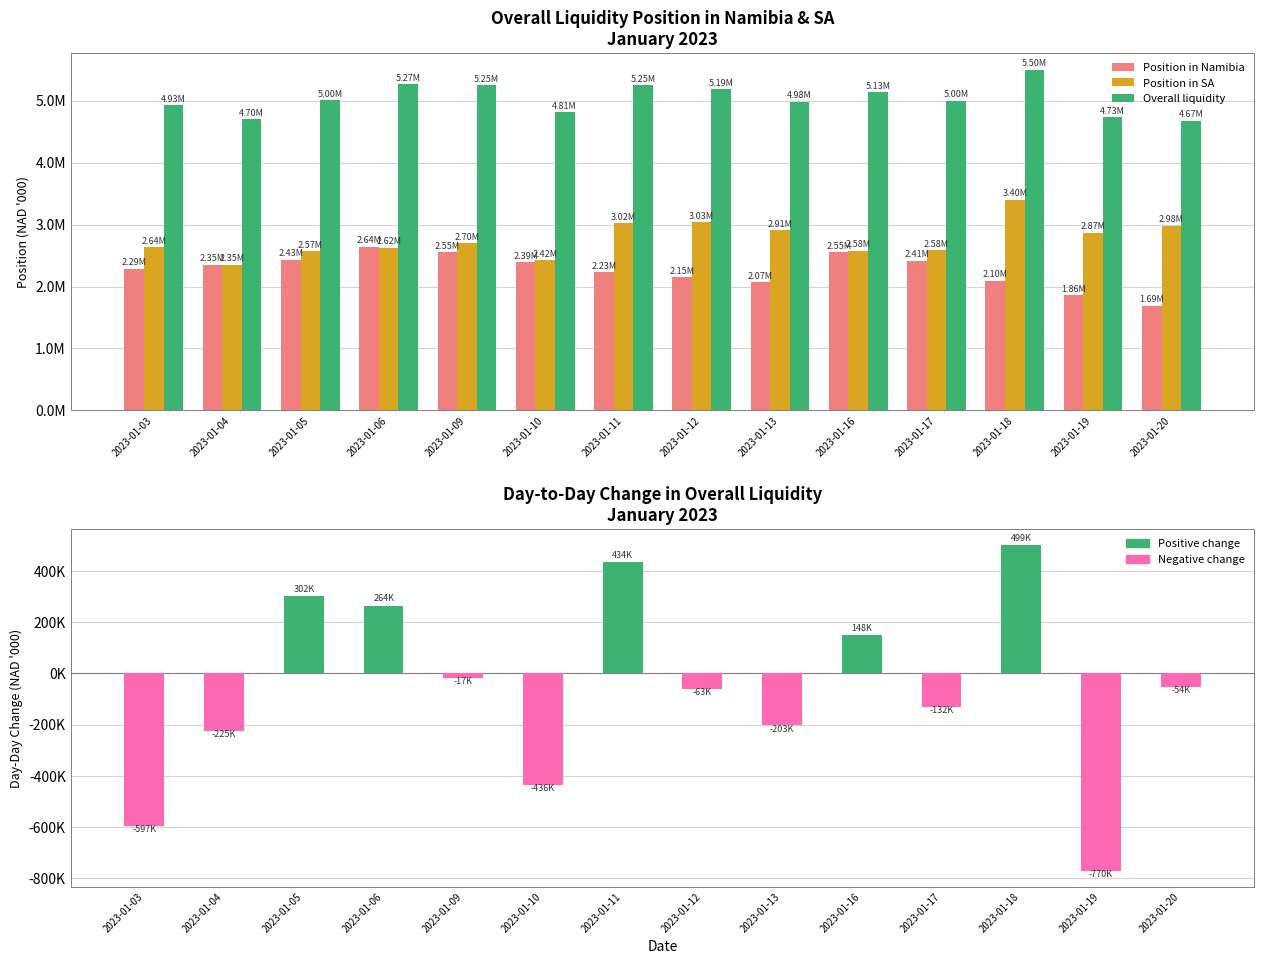

What is the lowest value of the Overall liquidity series?

4673439.1